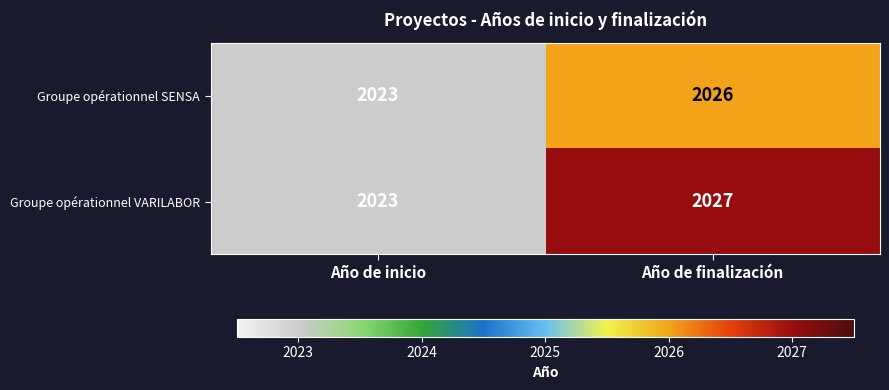

What is the total value across all series at Año de inicio?

4046